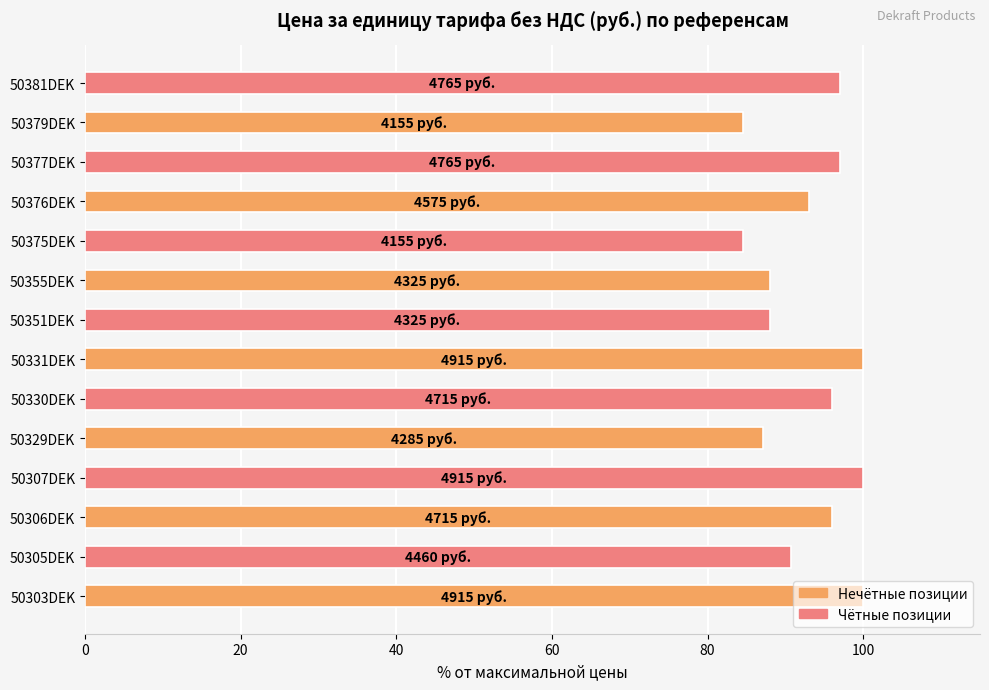

Is it true that the value at 50379DEK is 52.7?

False